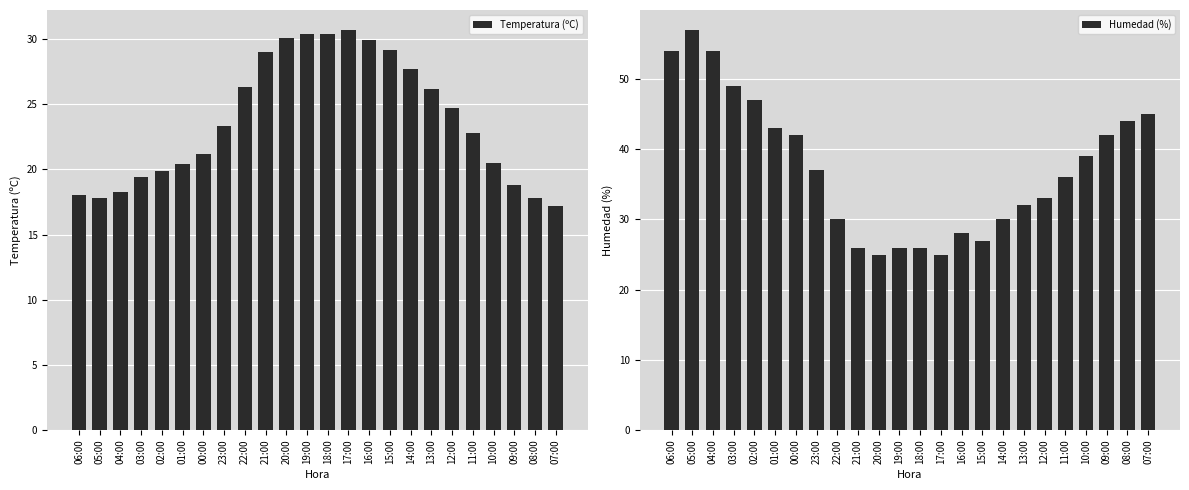

What is the highest value of the Temperatura (ºC) series?

30.7